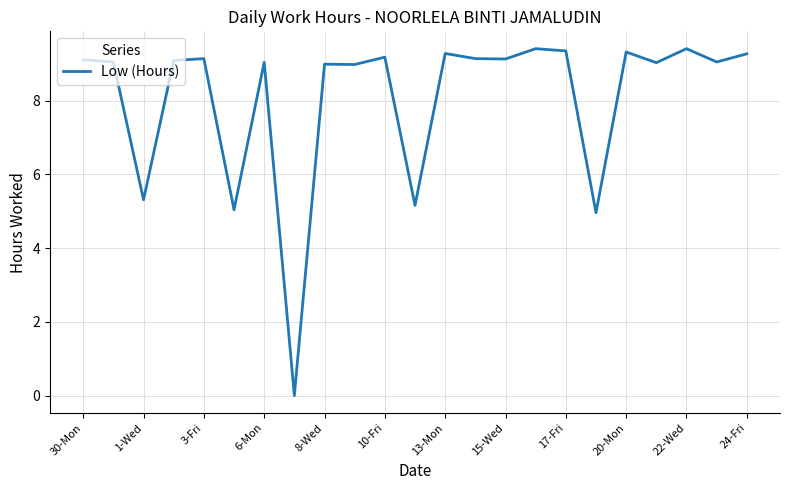

What is the greatest value displayed?

9.4